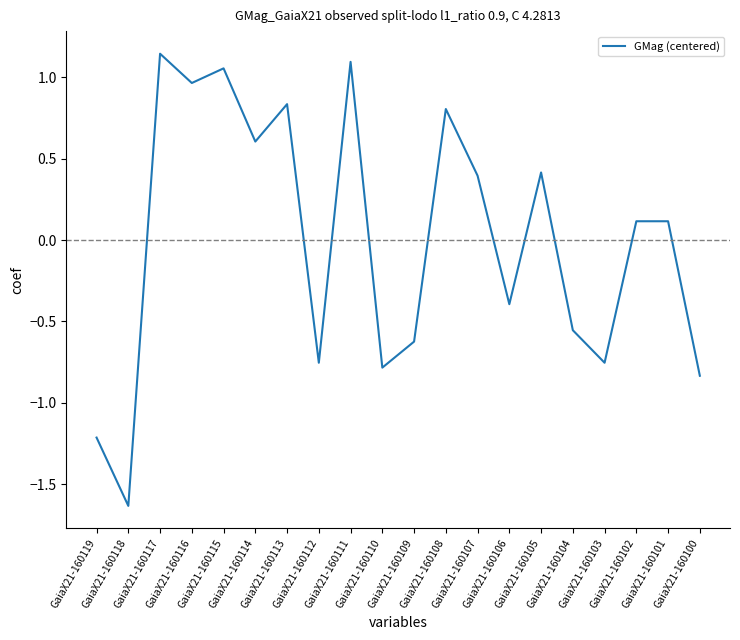

Between GaiaX21-160108 and GaiaX21-160106, which is larger?

GaiaX21-160108